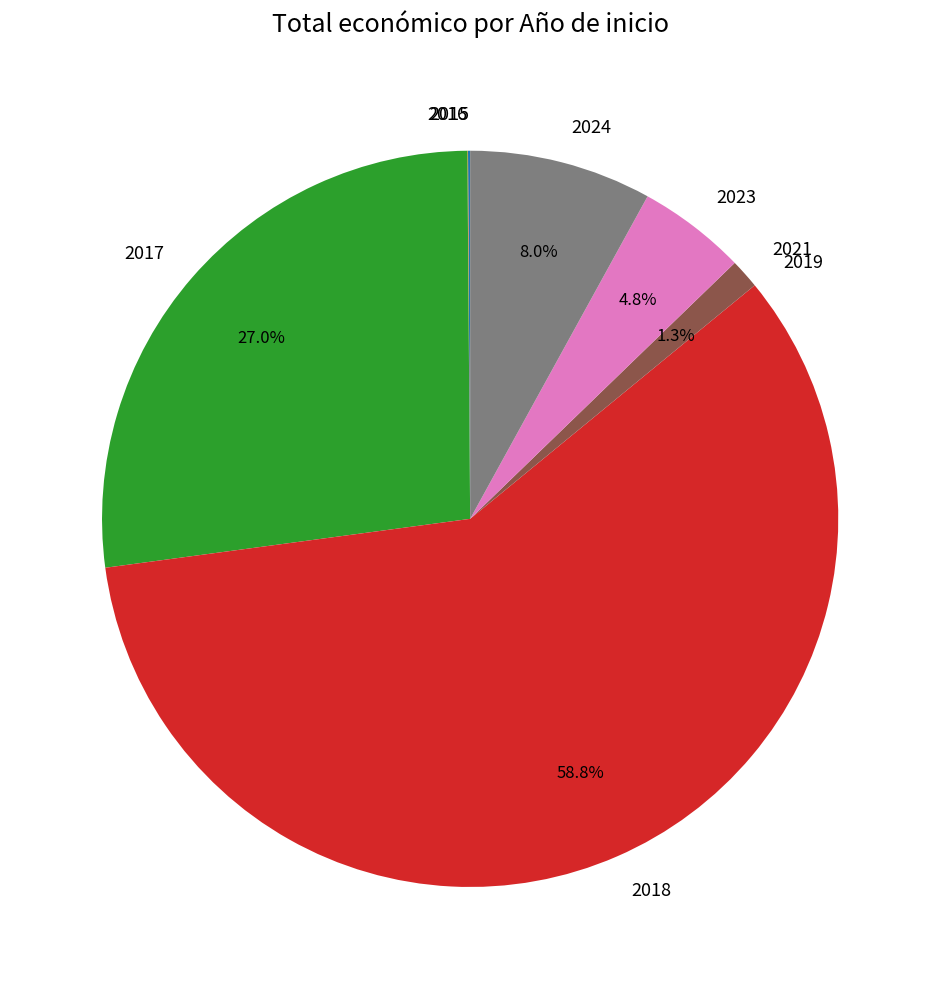

To the nearest percent, what is the difference between the largest and smallest slice percentages?

59%